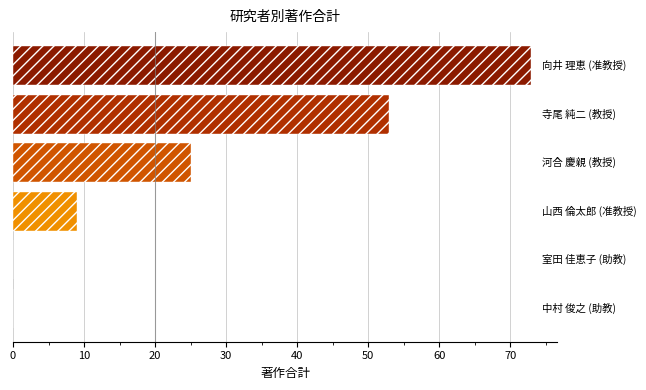

What is the maximum value shown in the chart?

73